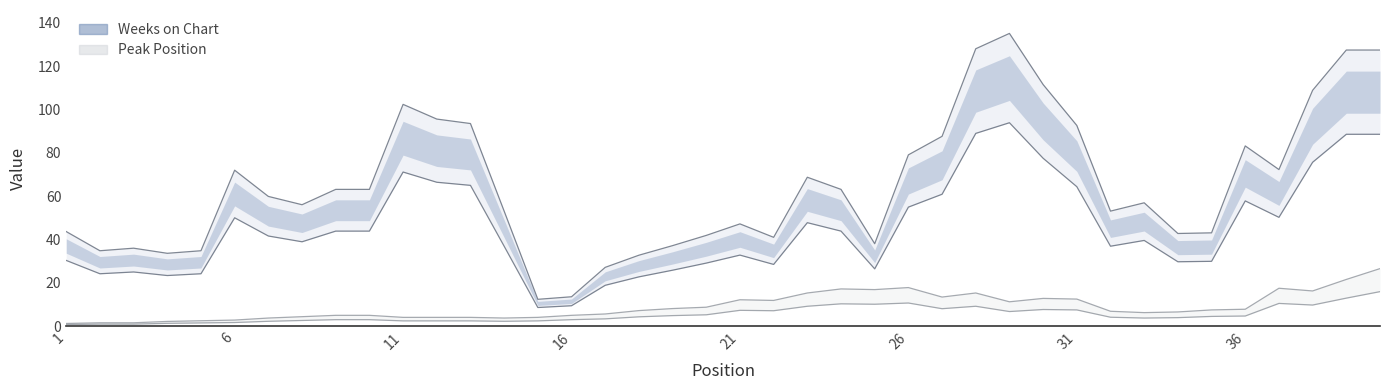

What is the average value of the Peak Position series?

7